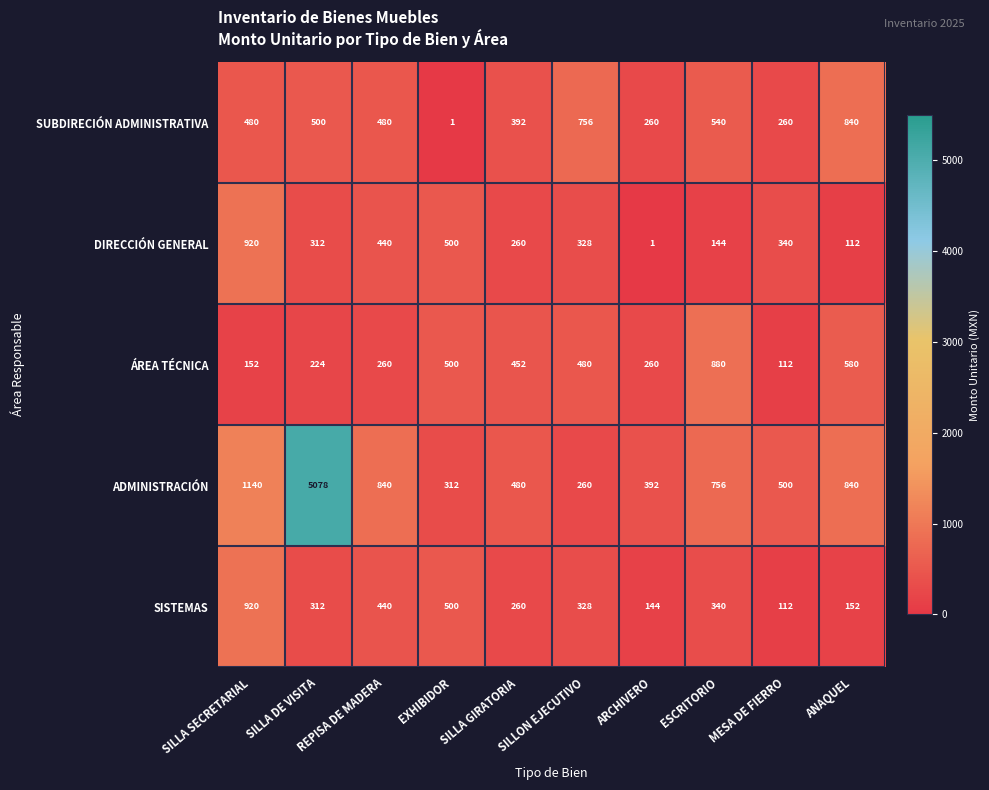

At which category does the chart reach its peak across all series?

SILLA DE VISITA